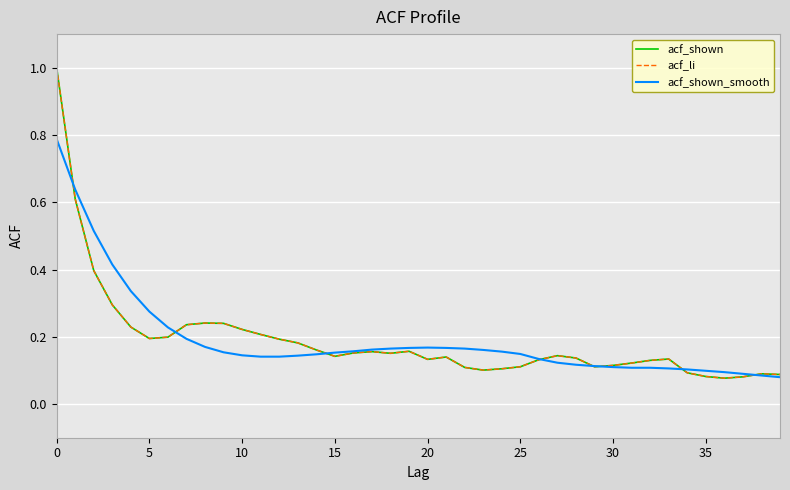

Reading left to right, transcribe all the data shown in this chart.

acf_shown: 1.0	0.6	0.4	0.3	0.2	0.2	0.2	0.2	0.2	0.2	0.2	0.2	0.2	0.2	0.2	0.1	0.2	0.2	0.2	0.2	0.1	0.1	0.1	0.1	0.1	0.1	0.1	0.1	0.1	0.1	0.1	0.1	0.1	0.1	0.1	0.1	0.1	0.1	0.1	0.1
acf_li: 1.0	0.6	0.4	0.3	0.2	0.2	0.2	0.2	0.2	0.2	0.2	0.2	0.2	0.2	0.2	0.1	0.2	0.2	0.2	0.2	0.1	0.1	0.1	0.1	0.1	0.1	0.1	0.1	0.1	0.1	0.1	0.1	0.1	0.1	0.1	0.1	0.1	0.1	0.1	0.1
acf_shown_smooth: 0.8	0.6	0.5	0.4	0.3	0.3	0.2	0.2	0.2	0.2	0.1	0.1	0.1	0.1	0.1	0.2	0.2	0.2	0.2	0.2	0.2	0.2	0.2	0.2	0.2	0.1	0.1	0.1	0.1	0.1	0.1	0.1	0.1	0.1	0.1	0.1	0.1	0.1	0.1	0.1